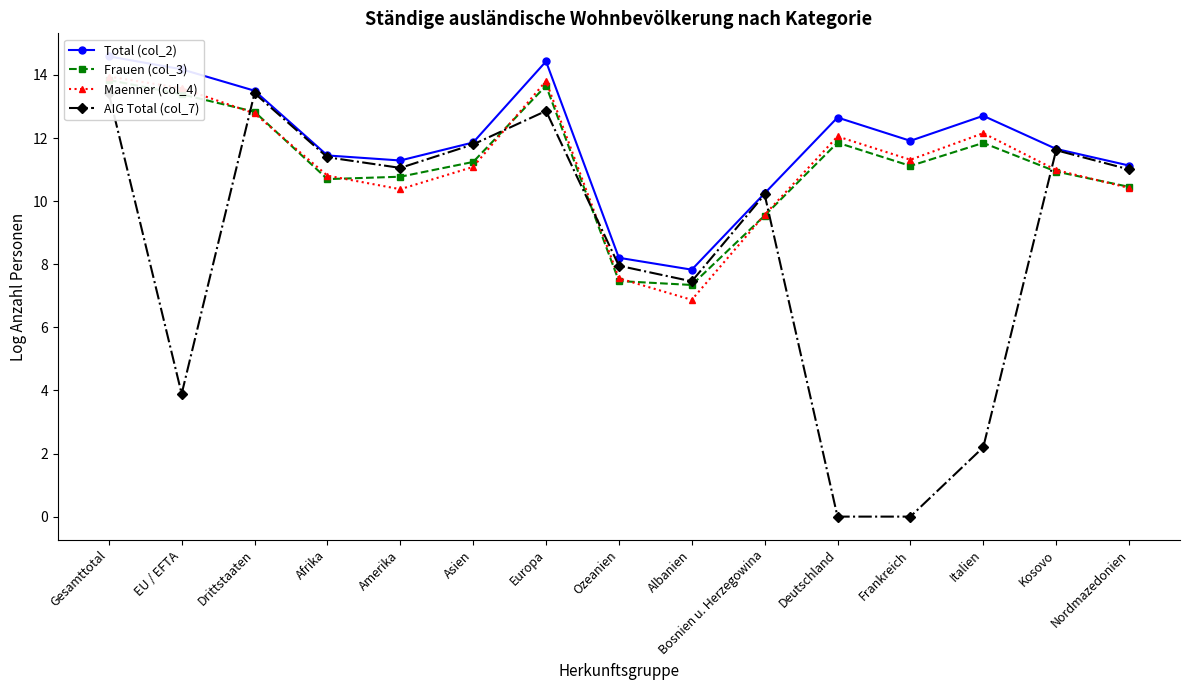

At which category does Total (col_2) reach its first local valley?

Amerika